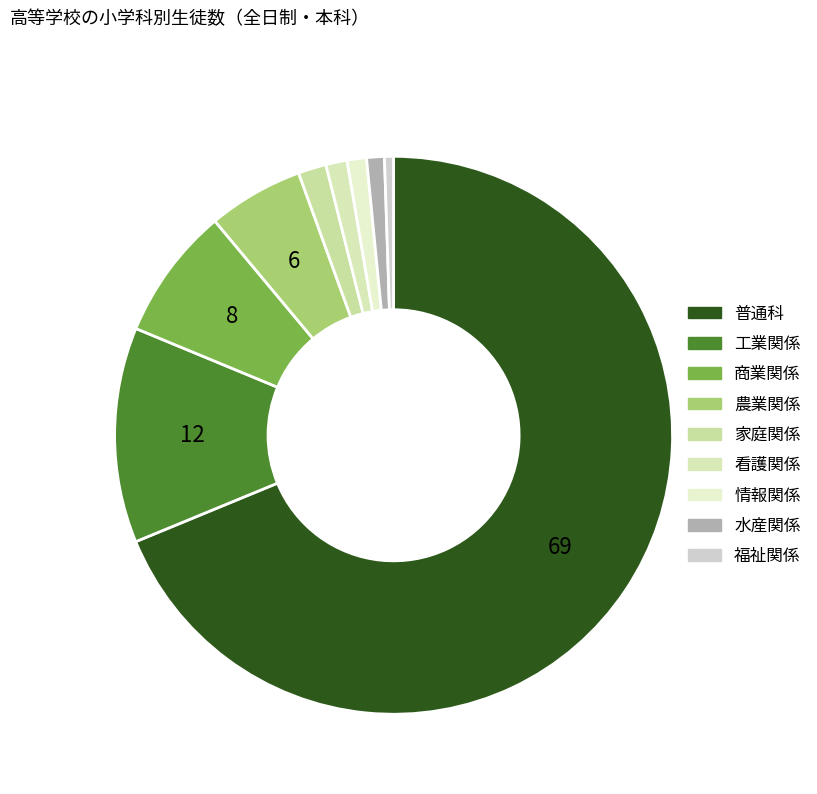

What percentage is the 家庭関係 slice, to the nearest percent?

2%